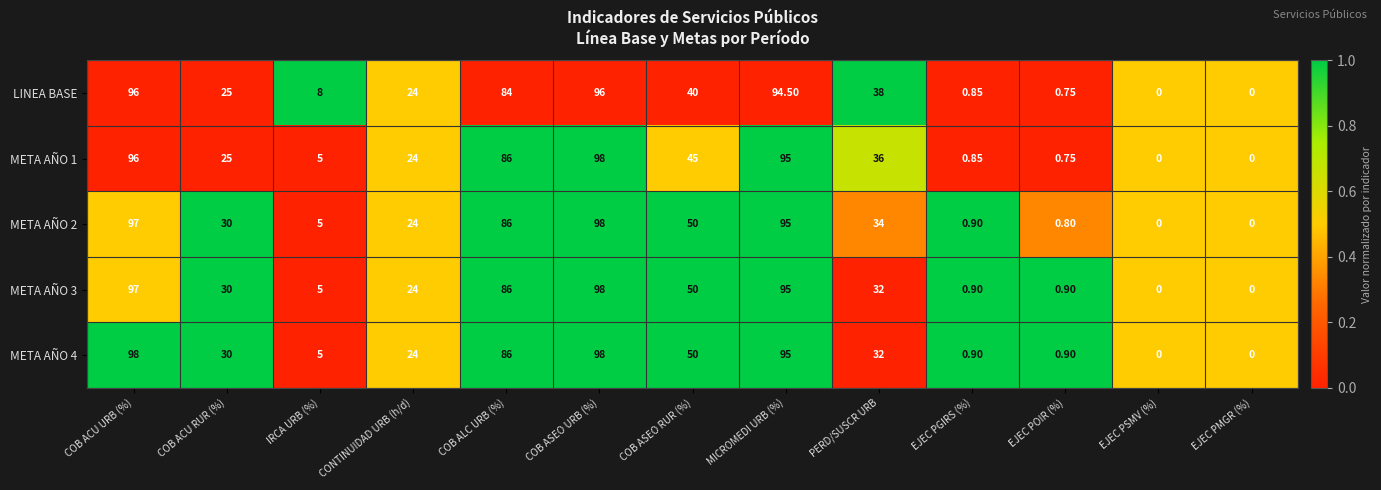

At which category is the sum across all series the highest?

COB ASEO URB (%)